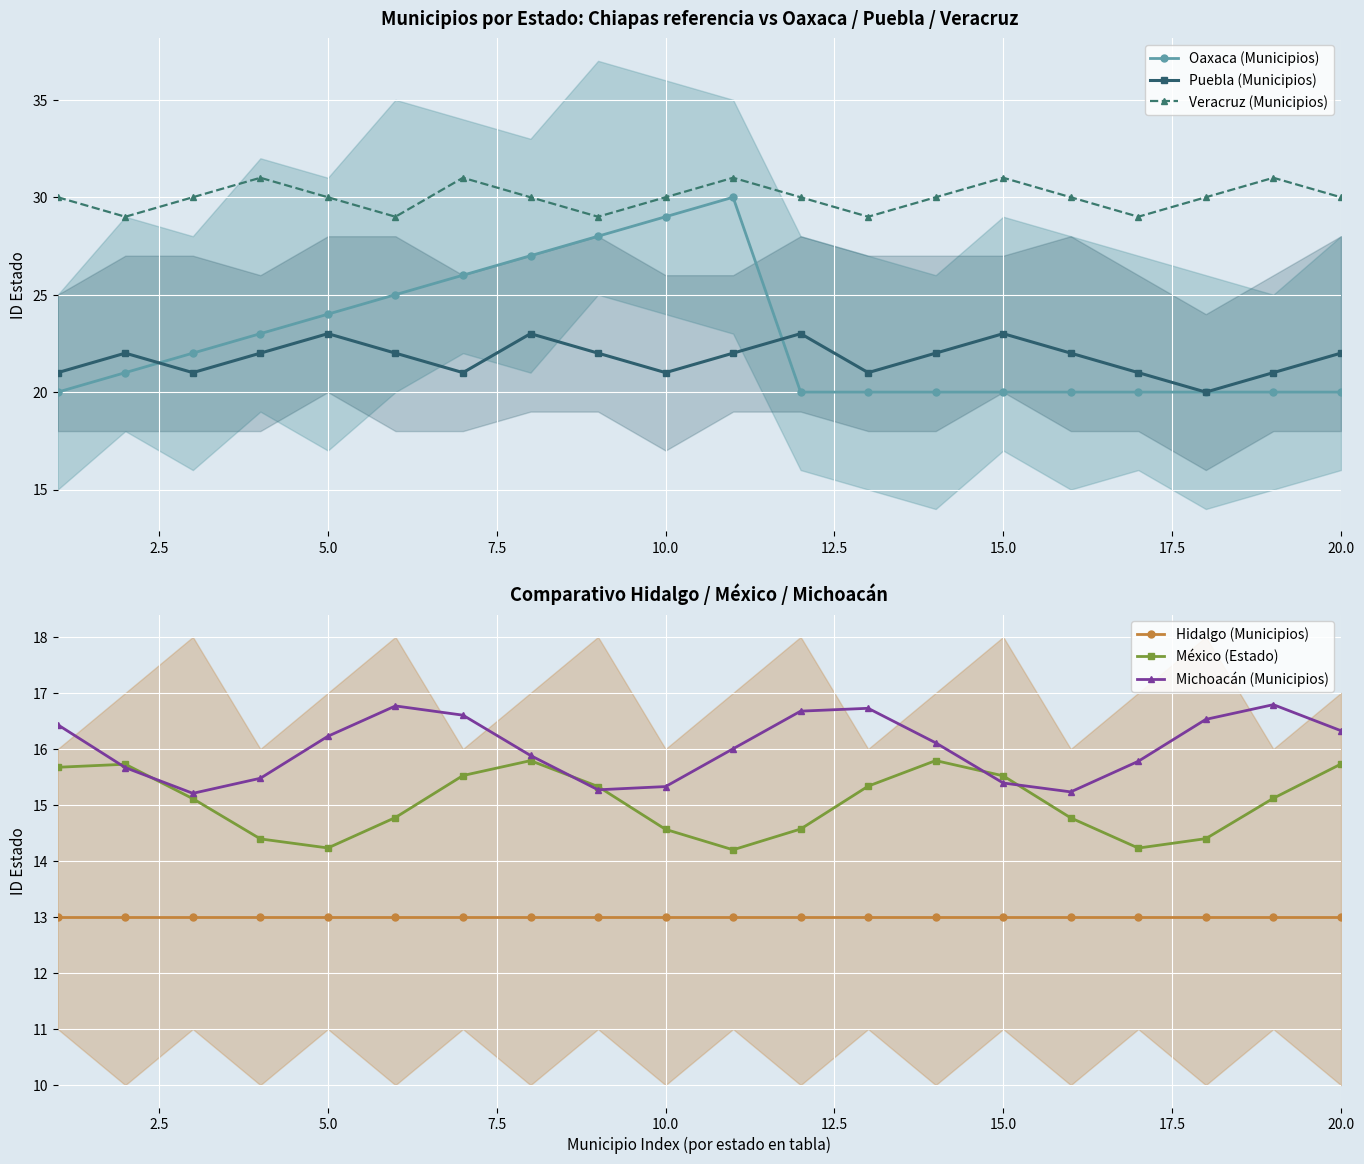

True or false: Veracruz (Municipios) and Oaxaca (Municipios) intersect in this chart.

False